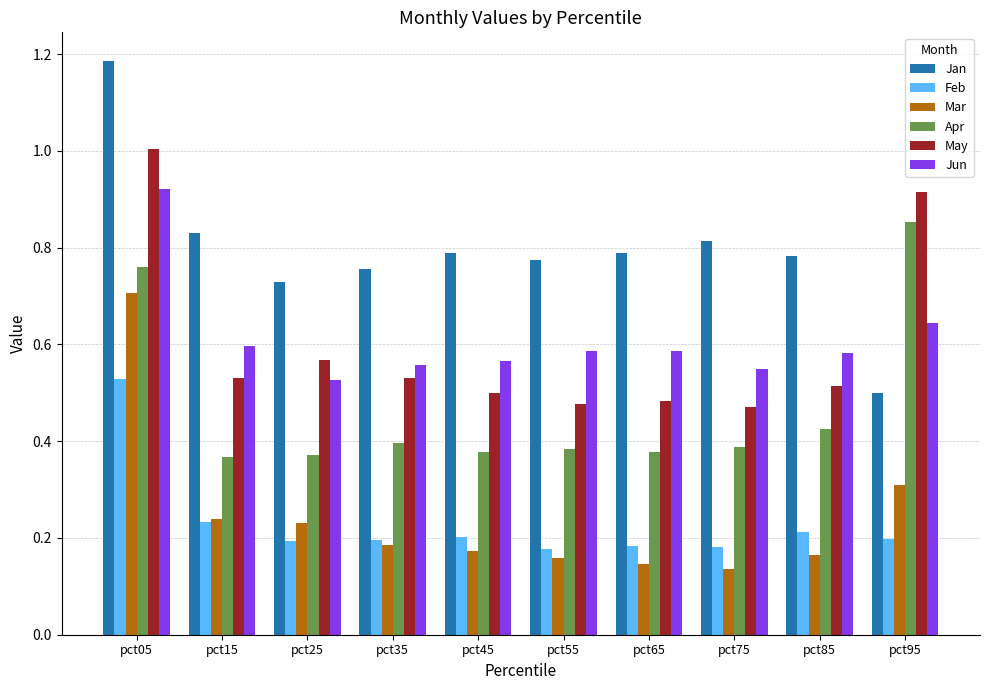

Which category has the highest value in the May series?

pct05